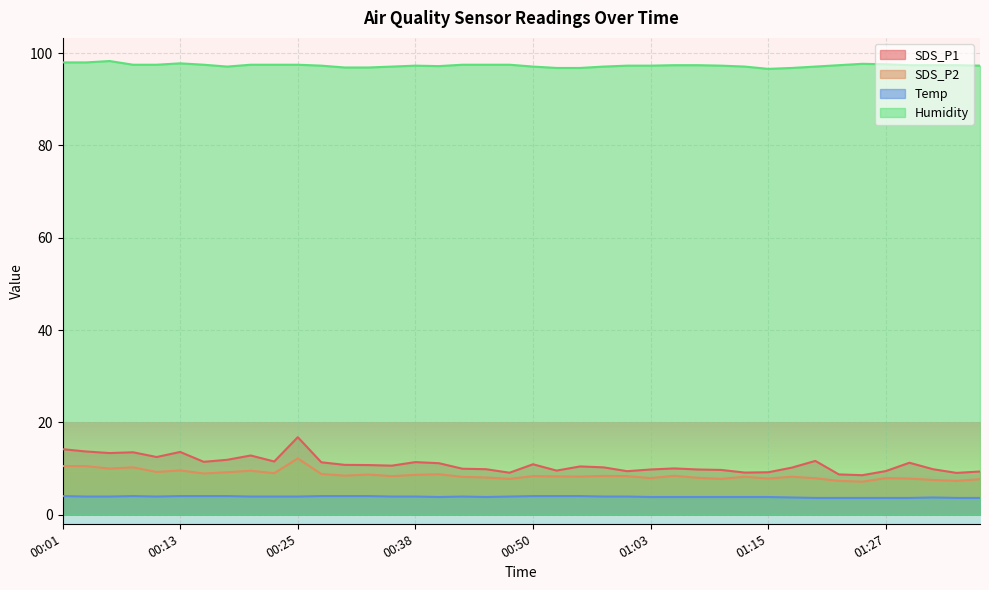

At which category is the sum across all series the highest?

00:25